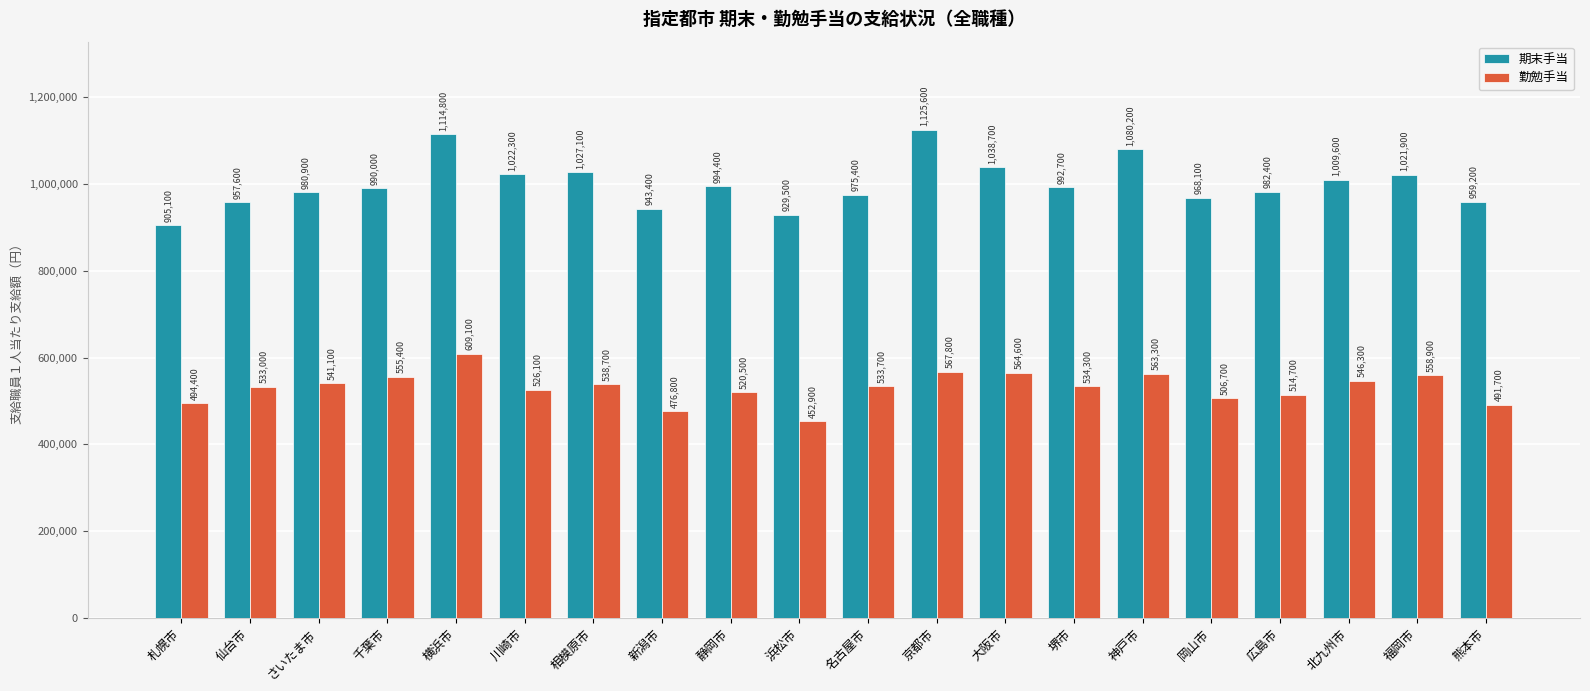

Which series has the widest spread of values?

期末手当